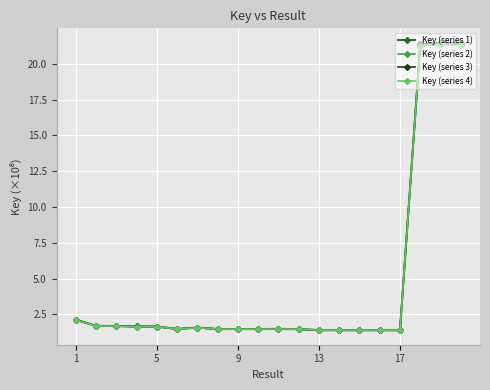

True or false: Key (series 3) has more than 2 points higher than both neighbors.

True